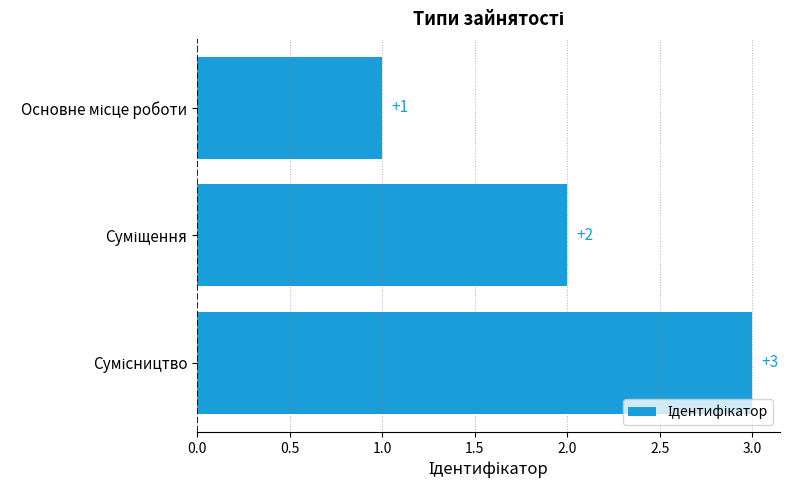

What is the value of the 1st bar from the top?

1